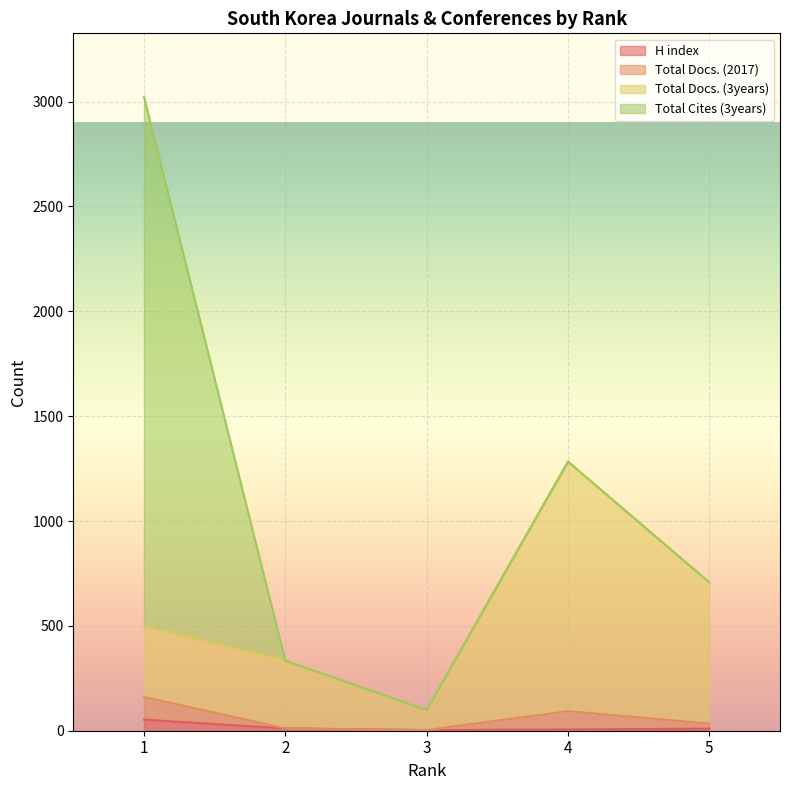

How many categories are shown in the chart?

5